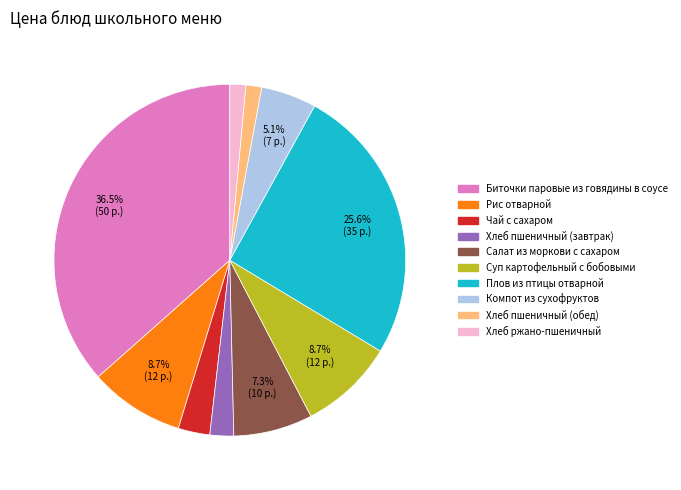

To the nearest percent, what is the average slice percentage?

10%